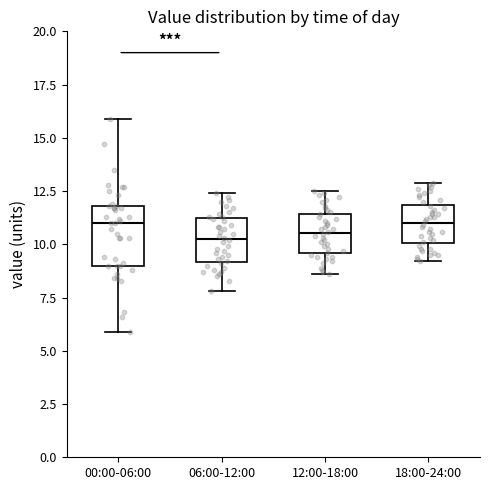

Comparing the boxes themselves (not the whiskers), which one is the tallest?

00:00-06:00